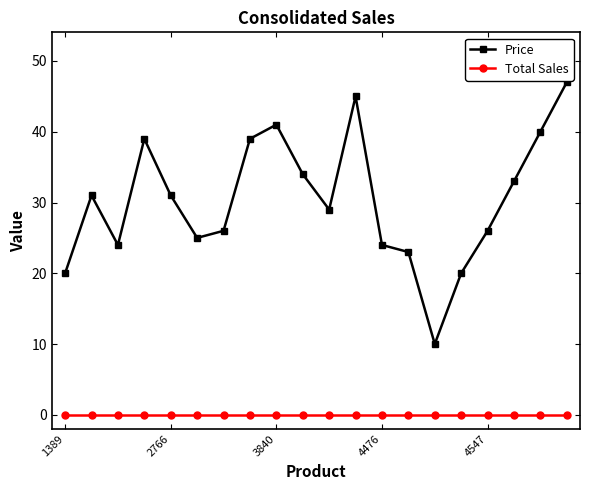

What is the difference between the maximum and minimum values in the Price series?

37